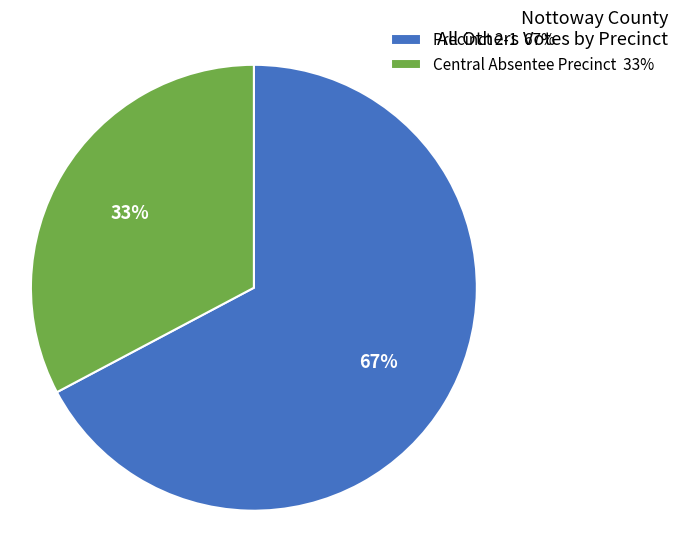

Approximately how many times larger is the value at Central Absentee Precinct 33% compared to Precinct 2-1 67%?

0.5